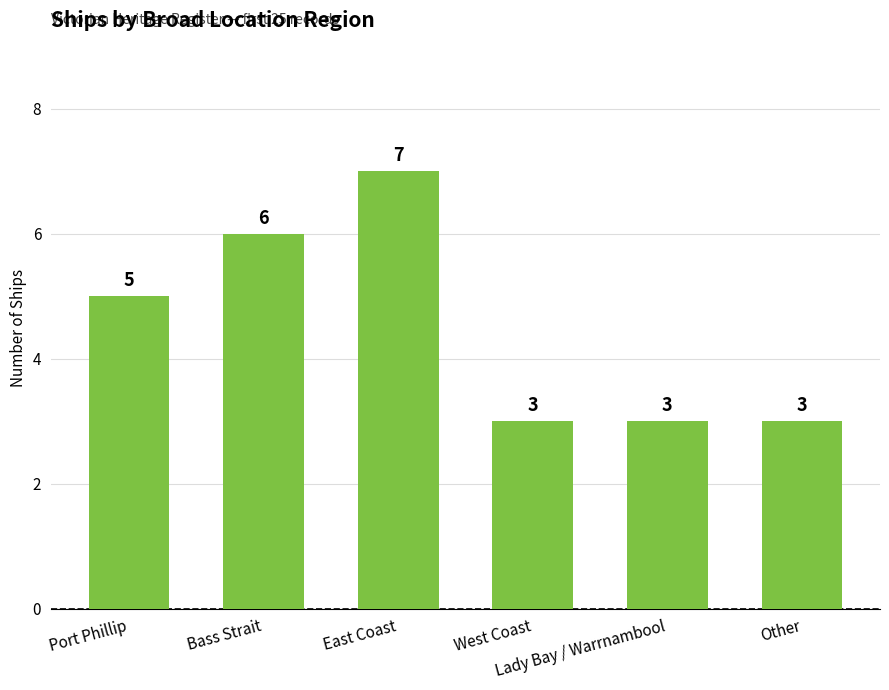

How many values are below 5?

3